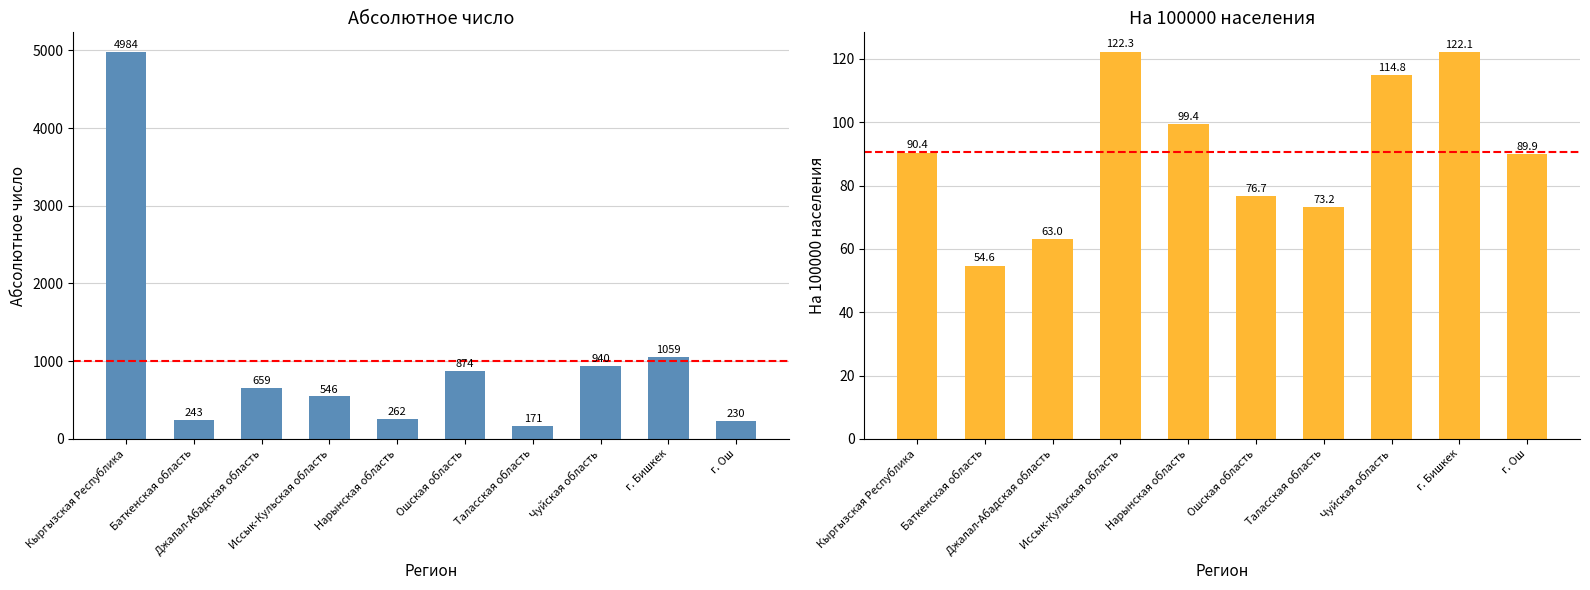

What is the difference between the maximum and minimum values in the на 100000 населения series?

67.7